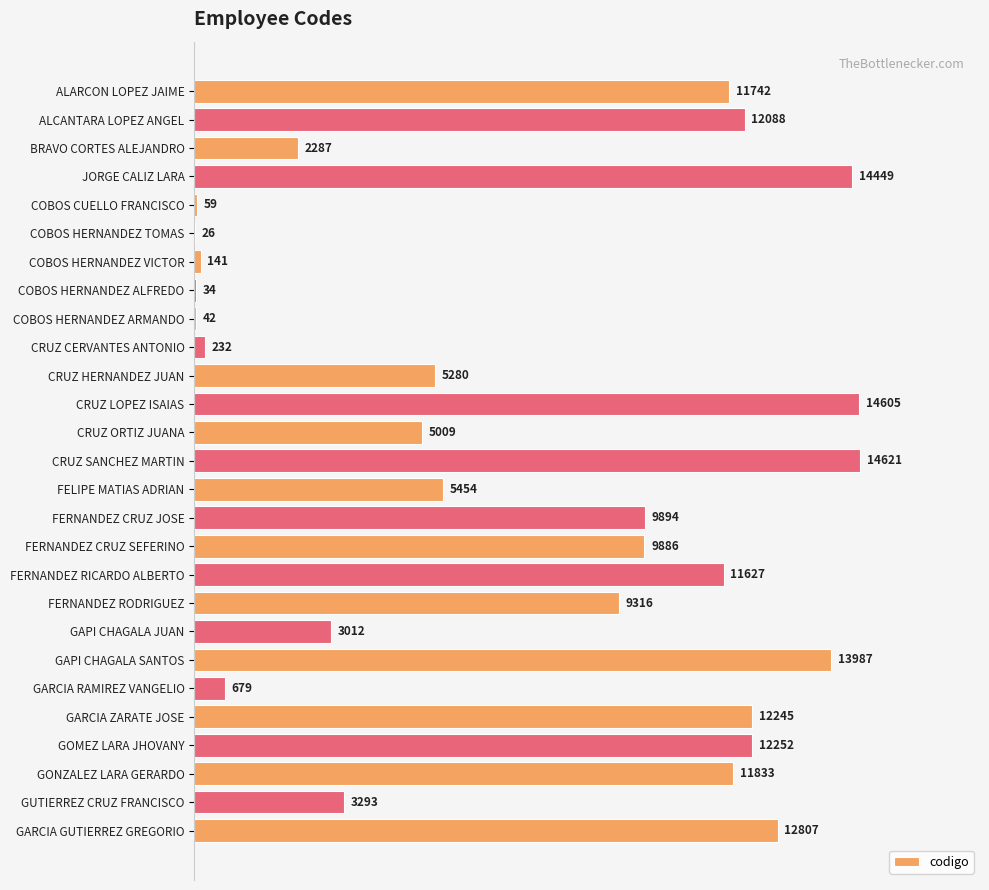

Reading top to bottom, extract all data points from this chart.

ALARCON LOPEZ JAIME=11742	ALCANTARA LOPEZ ANGEL=12088	BRAVO CORTES ALEJANDRO=2287	JORGE CALIZ LARA=14449	COBOS CUELLO FRANCISCO=59	COBOS HERNANDEZ TOMAS=26	COBOS HERNANDEZ VICTOR=141	COBOS HERNANDEZ ALFREDO=34	COBOS HERNANDEZ ARMANDO=42	CRUZ CERVANTES ANTONIO=232	CRUZ HERNANDEZ JUAN=5280	CRUZ LOPEZ ISAIAS=14605	CRUZ ORTIZ JUANA=5009	CRUZ SANCHEZ MARTIN=14621	FELIPE MATIAS ADRIAN=5454	FERNANDEZ CRUZ JOSE=9894	FERNANDEZ CRUZ SEFERINO=9886	FERNANDEZ RICARDO ALBERTO=11627	FERNANDEZ RODRIGUEZ=9316	GAPI CHAGALA JUAN=3012	GAPI CHAGALA SANTOS=13987	GARCIA RAMIREZ VANGELIO=679	GARCIA ZARATE JOSE=12245	GOMEZ LARA JHOVANY=12252	GONZALEZ LARA GERARDO=11833	GUTIERREZ CRUZ FRANCISCO=3293	GARCIA GUTIERREZ GREGORIO=12807